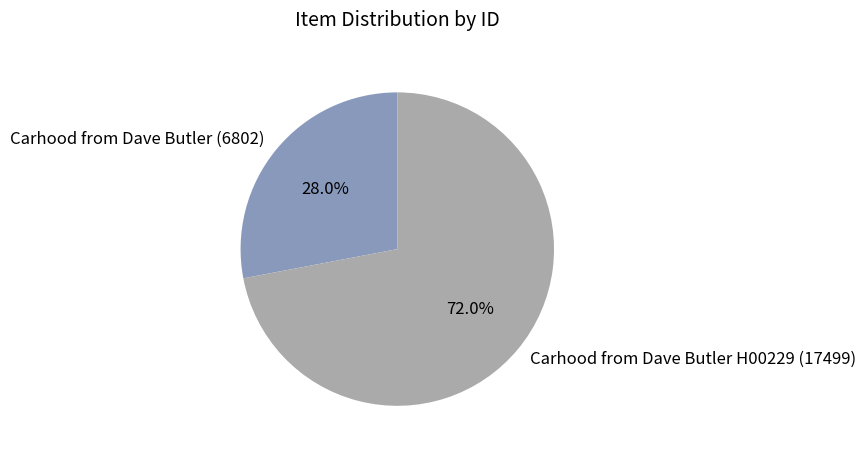

The Carhood from Dave Butler (6802) slice represents 18% of the pie. True or false?

False